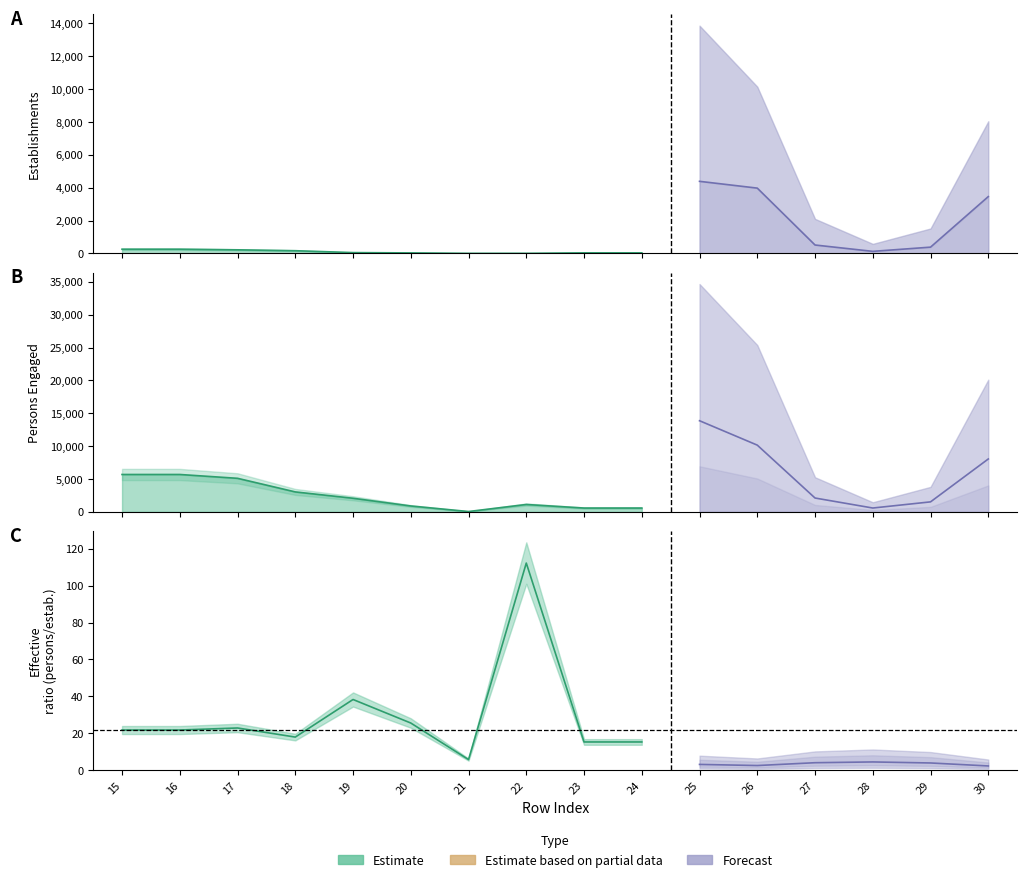

Where is Establishments nearest to the value 2199?

30